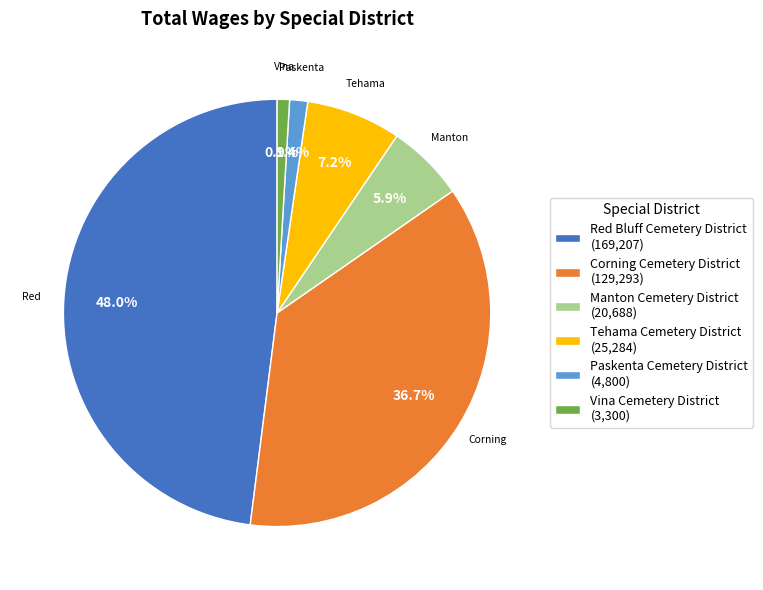

Between Vina Cemetery District (3,300) and Red Bluff Cemetery District (169,207), which is larger?

Red Bluff Cemetery District (169,207)